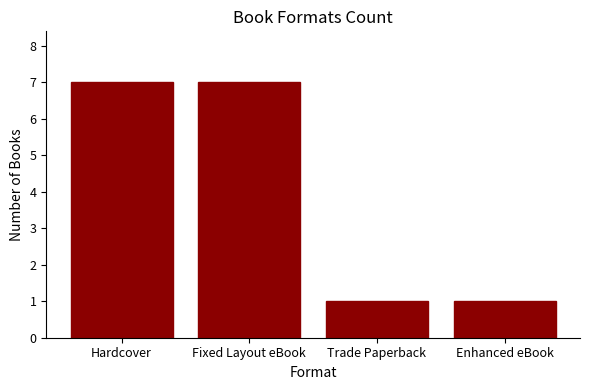

Count the number of categories in the chart.

4